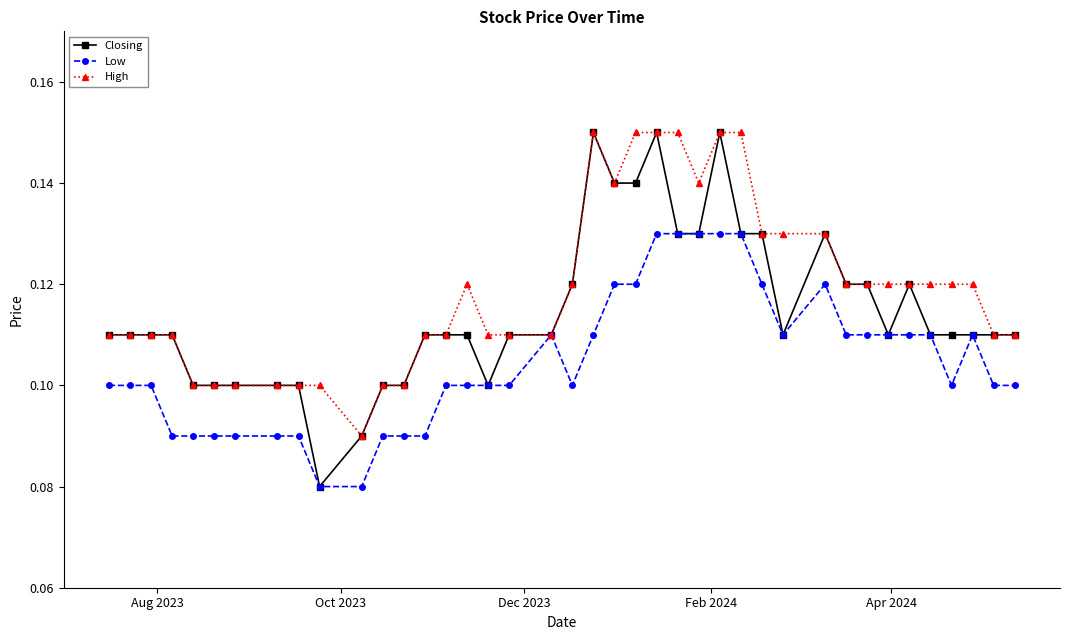

Which series has the widest spread of values?

Closing